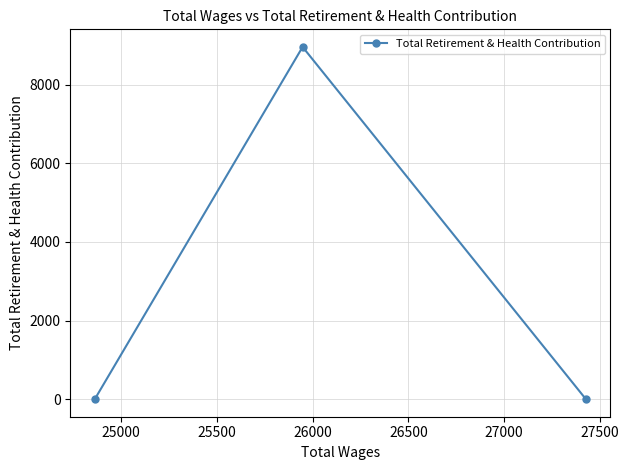

Reading left to right, list all the values displayed in this chart.

0	8962	0